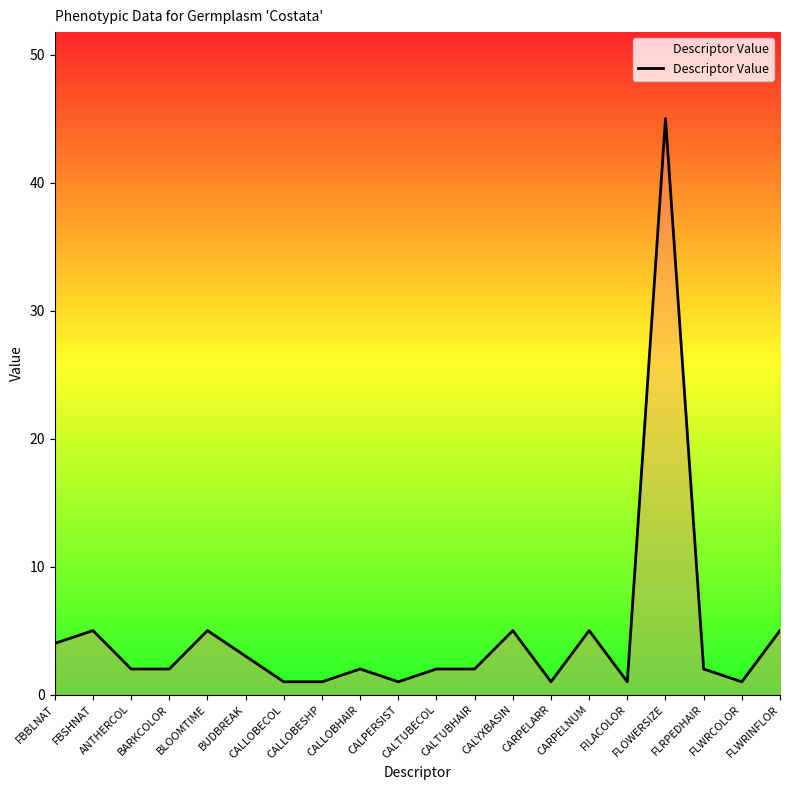

Approximately how many times larger is the value at CALYXBASIN compared to BLOOMTIME?

1.0